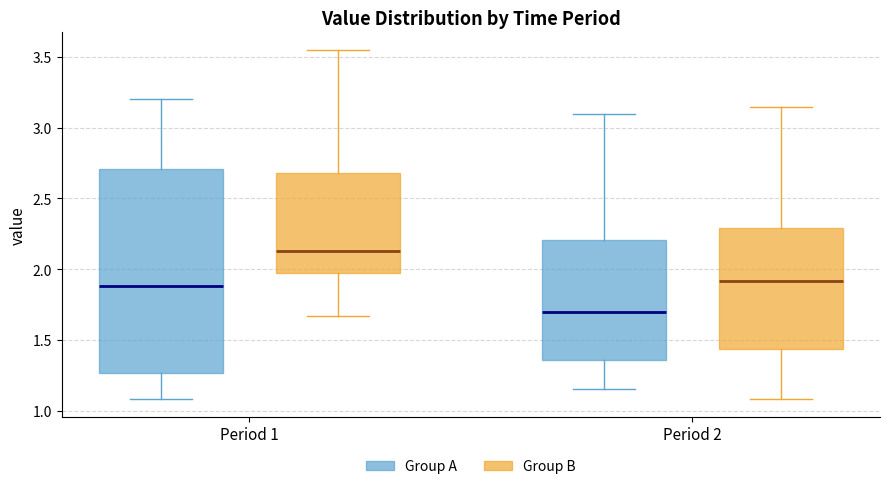

Where does the median line of the box for Period 1 (Group A) sit on the y-axis? The values are not printed on the chart, so give them approximately, as read against the axis.

1.90